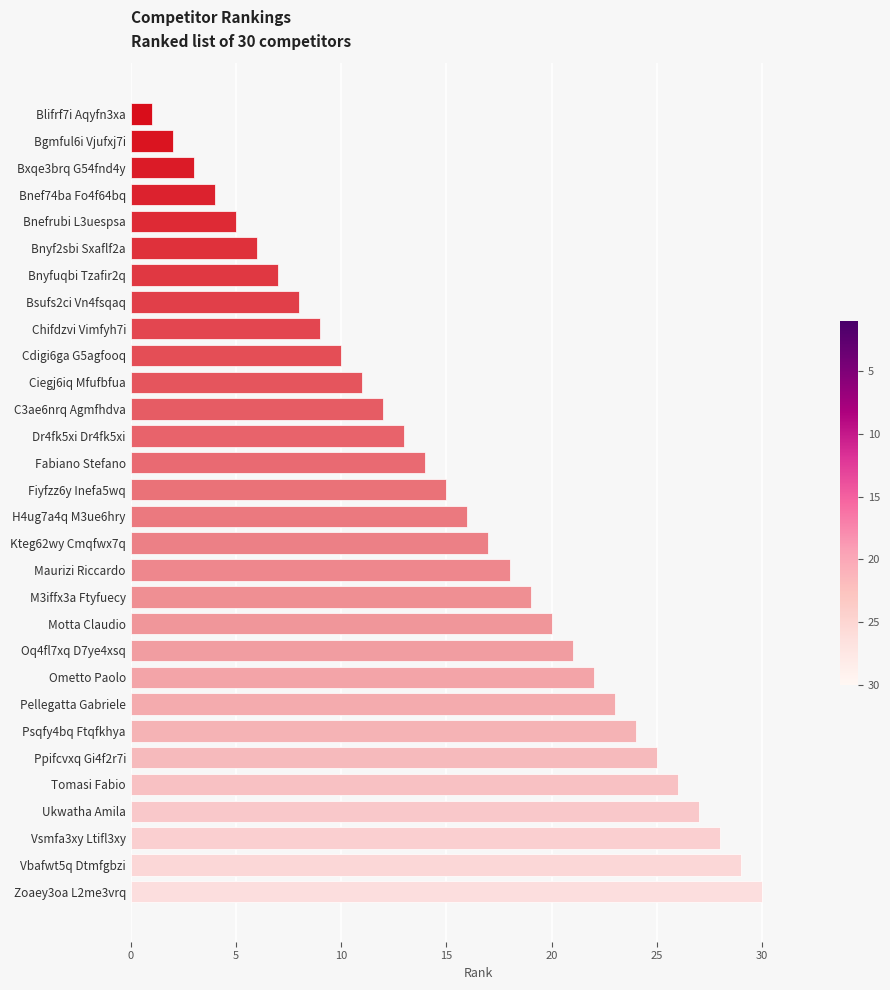

At which category does the chart reach its peak across all series?

Zoaey3oa L2me3vrq